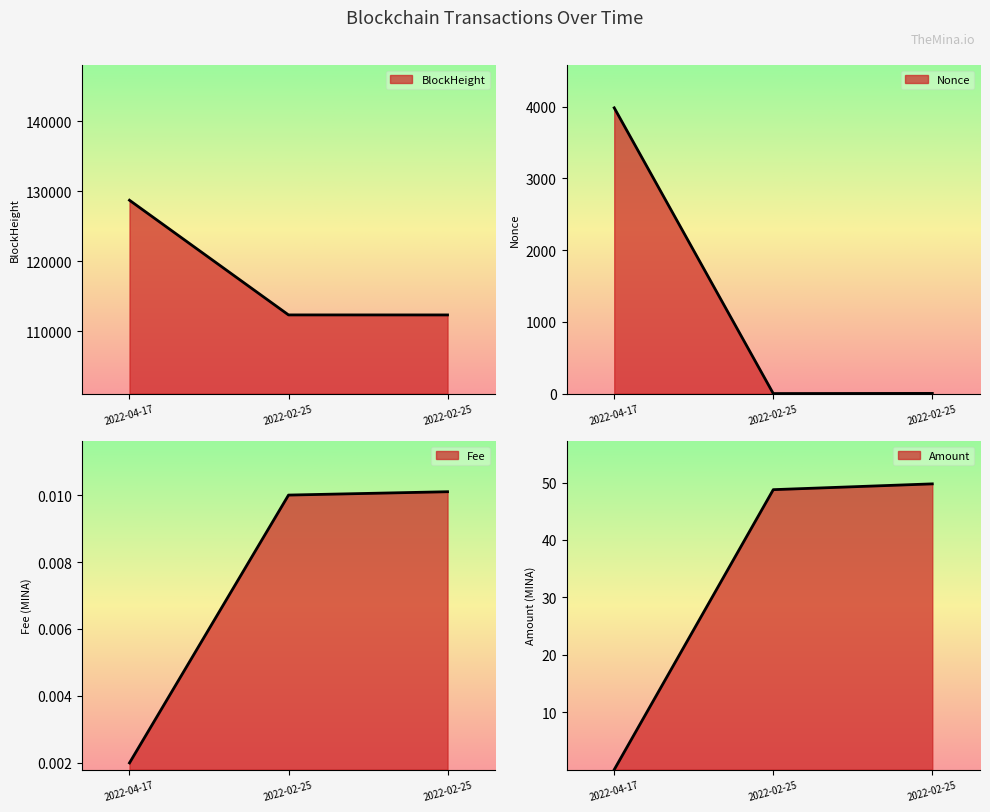

How many data points in Nonce are above 2?

1